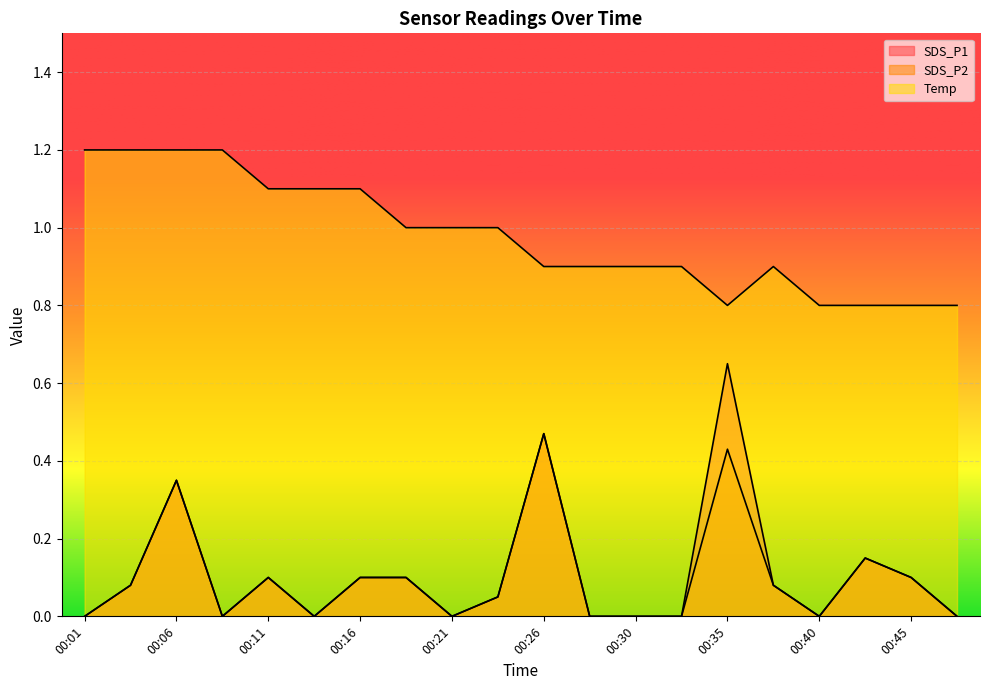

True or false: SDS_P1 and SDS_P2 intersect in this chart.

False